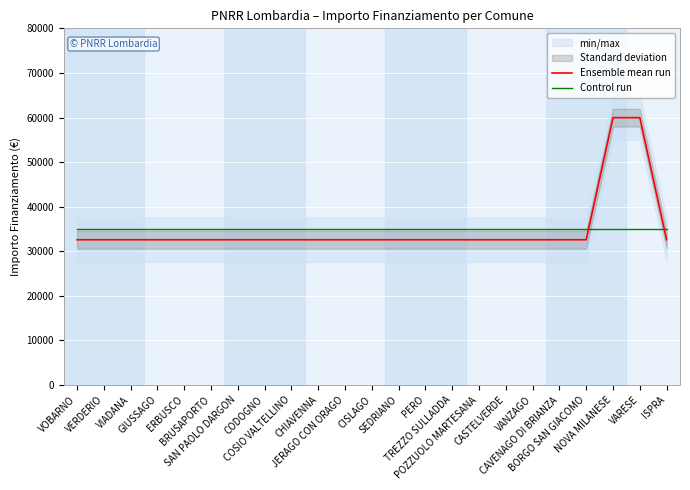

Reading right to left, what are all the values shown in this chart?

Ensemble mean run: ISPRA=32589.0	VARESE=59966.0	NOVA MILANESE=59966.0	BORGO SAN GIACOMO=32589.0	CAVENAGO DI BRIANZA=32589.0	VANZAGO=32589.0	CASTELVERDE=32589.0	POZZUOLO MARTESANA=32589.0	TREZZO SULLADDA=32589.0	PERO=32589.0	SEDRIANO=32589.0	CISLAGO=32589.0	JERAGO CON ORAGO=32589.0	CHIAVENNA=32589.0	COSIO VALTELLINO=32589.0	CODOGNO=32589.0	SAN PAOLO DARGON=32589.0	BRUSAPORTO=32589.0	ERBUSCO=32589.0	GIUSSAGO=32589.0	VIADANA=32589.0	VERDERIO=32589.0	VOBARNO=32589.0
Control run: ISPRA=34969.6	VARESE=34969.6	NOVA MILANESE=34969.6	BORGO SAN GIACOMO=34969.6	CAVENAGO DI BRIANZA=34969.6	VANZAGO=34969.6	CASTELVERDE=34969.6	POZZUOLO MARTESANA=34969.6	TREZZO SULLADDA=34969.6	PERO=34969.6	SEDRIANO=34969.6	CISLAGO=34969.6	JERAGO CON ORAGO=34969.6	CHIAVENNA=34969.6	COSIO VALTELLINO=34969.6	CODOGNO=34969.6	SAN PAOLO DARGON=34969.6	BRUSAPORTO=34969.6	ERBUSCO=34969.6	GIUSSAGO=34969.6	VIADANA=34969.6	VERDERIO=34969.6	VOBARNO=34969.6